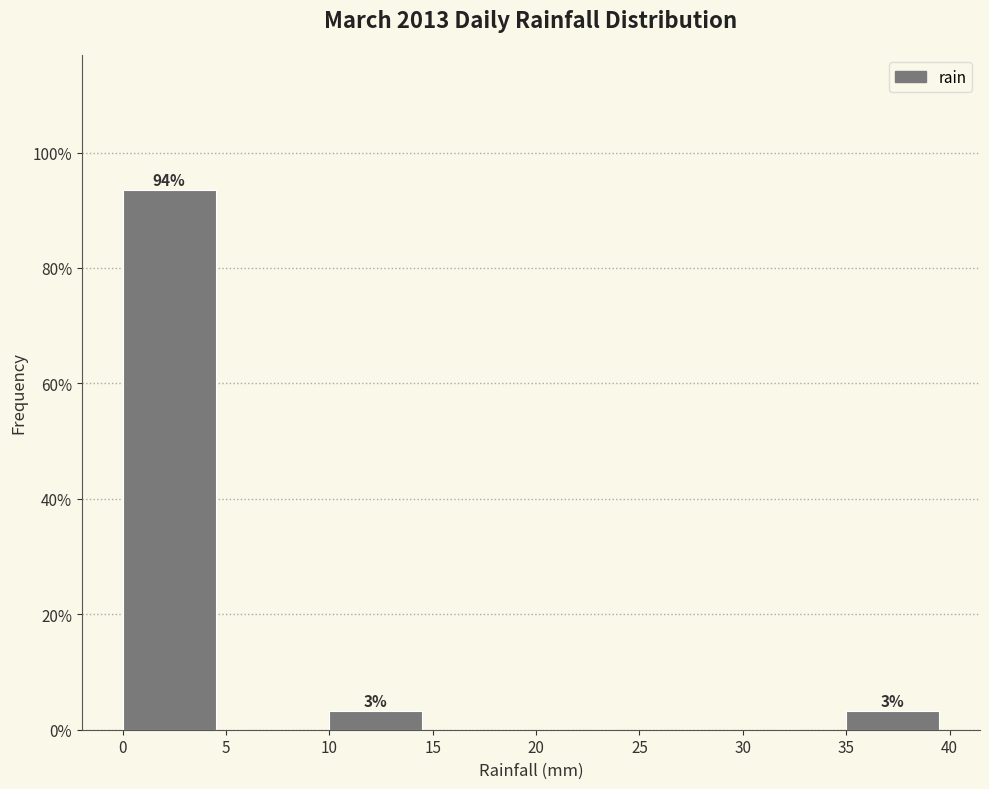

Over which range of the x-axis is the bar tallest?

0 to 5